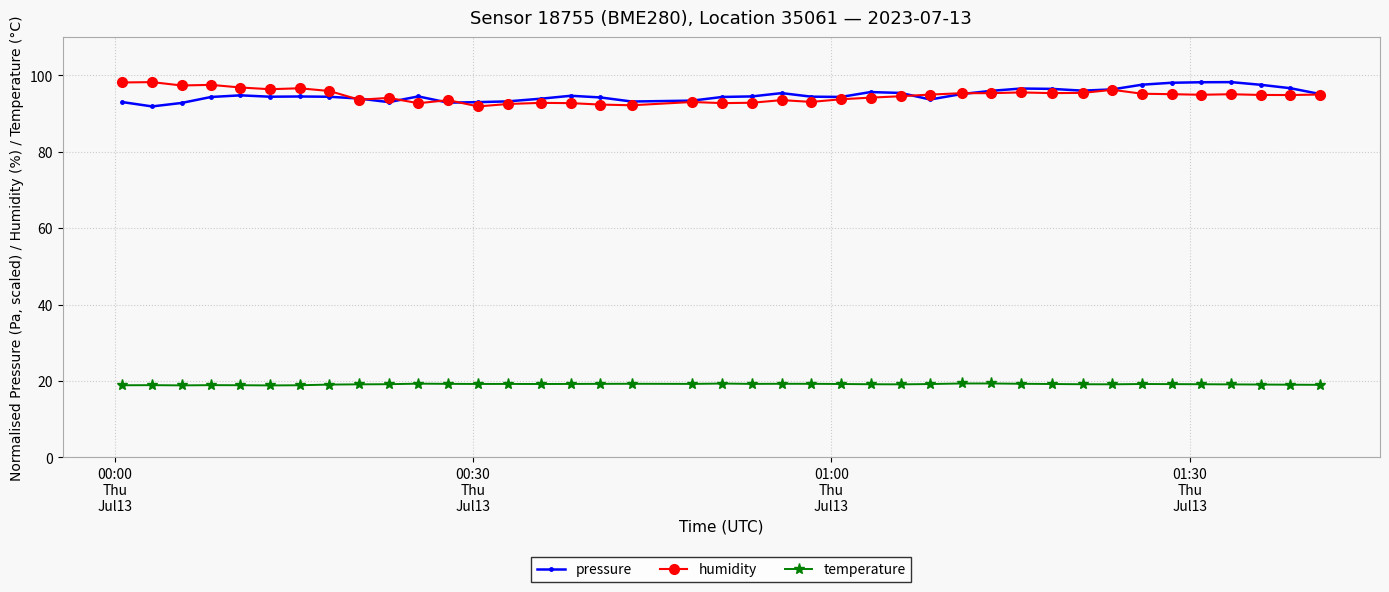

At how many categories does at least one series exceed 49?

40